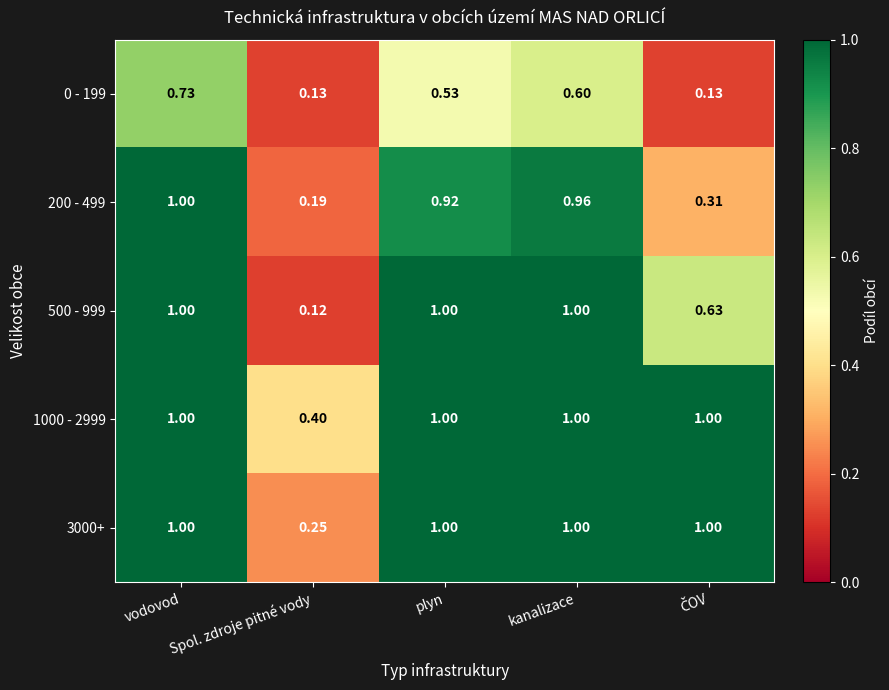

Which label corresponds to the smallest value in the chart?

Spol. zdroje pitné vody